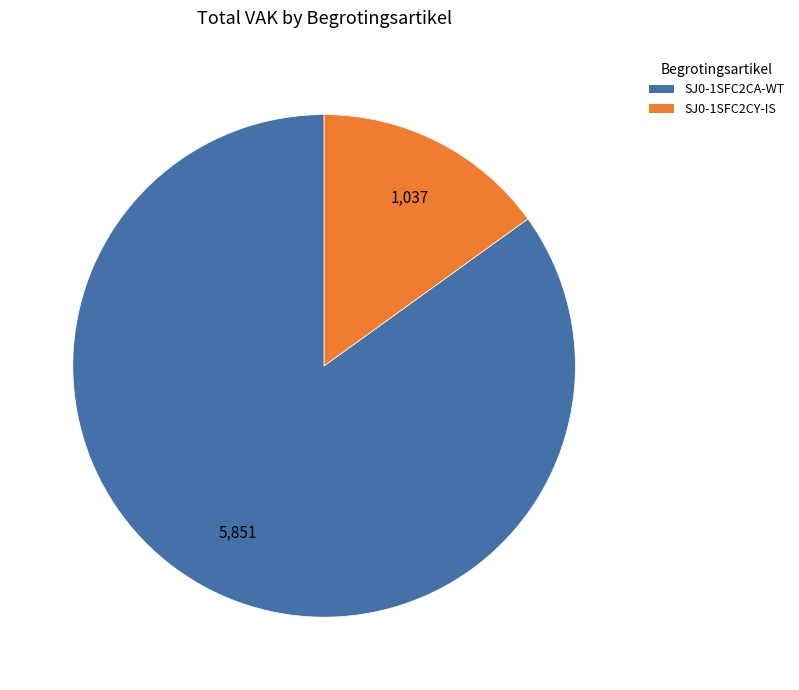

Which has a higher value, SJ0-1SFC2CY-IS or SJ0-1SFC2CA-WT?

SJ0-1SFC2CA-WT